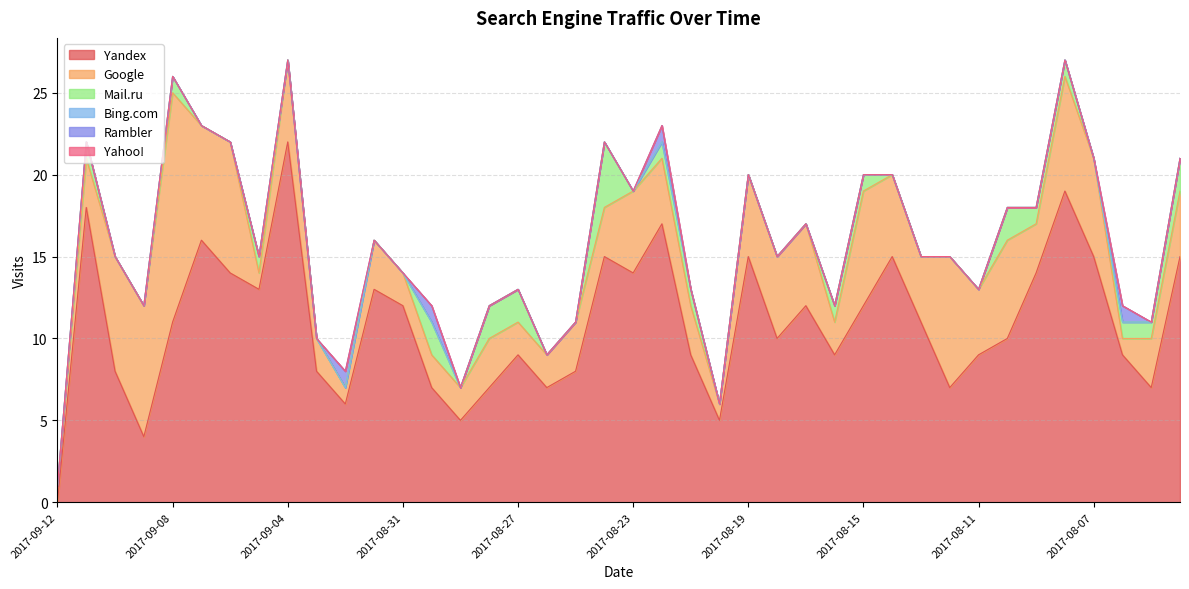

At which label does Bing.com reach its minimum?

2017-09-12